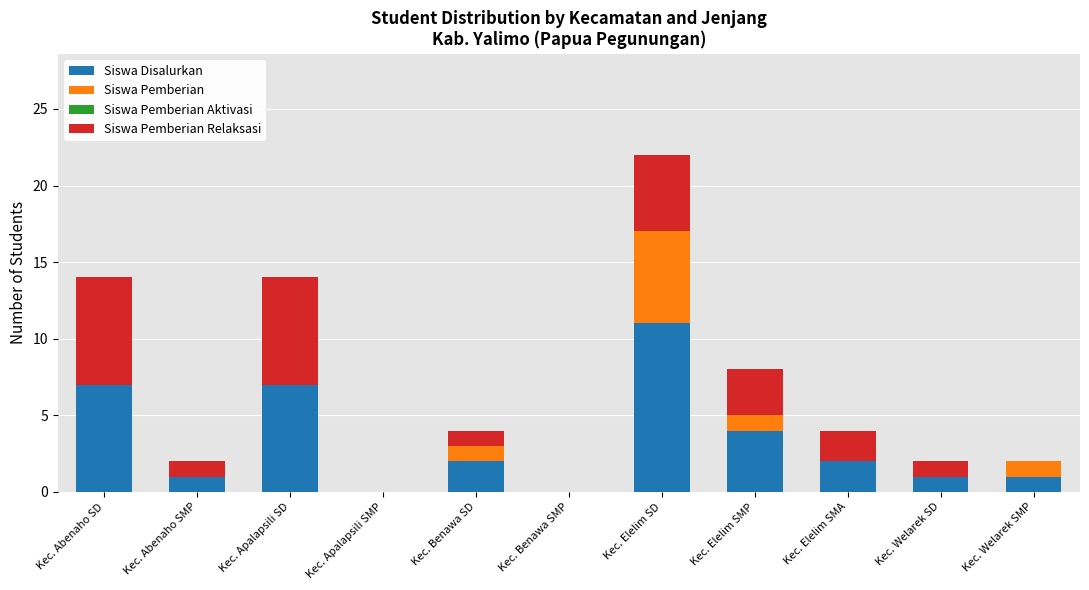

How many data points does each series have?

11